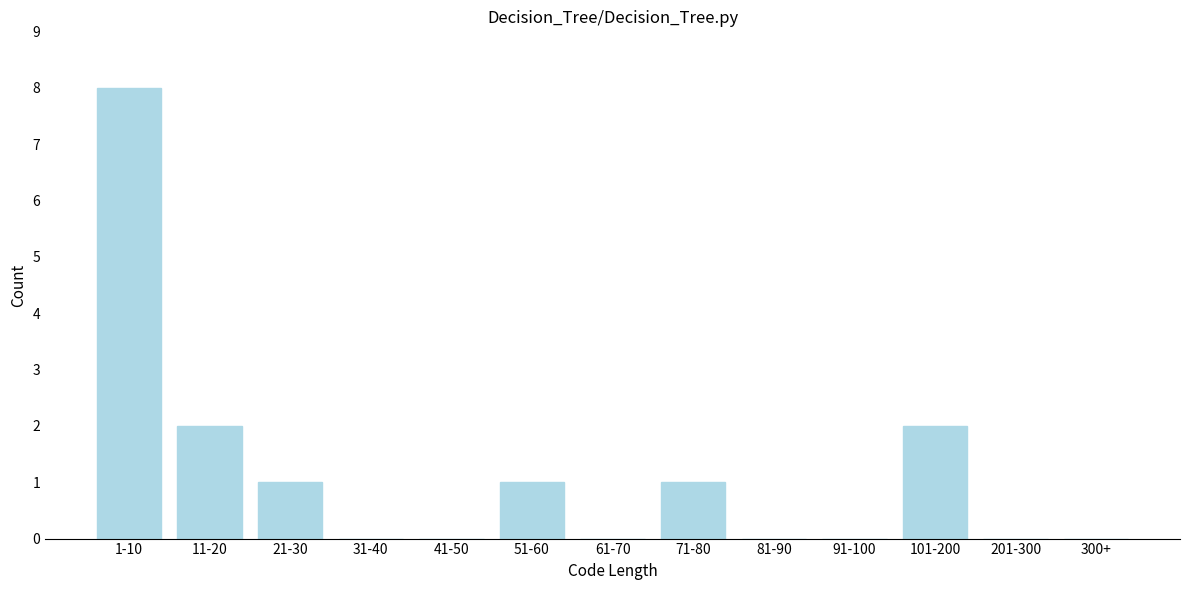

Reading left to right, extract all data points from this chart.

1-10=8	11-20=2	21-30=1	31-40=0	41-50=0	51-60=1	61-70=0	71-80=1	81-90=0	91-100=0	101-200=2	201-300=0	300+=0